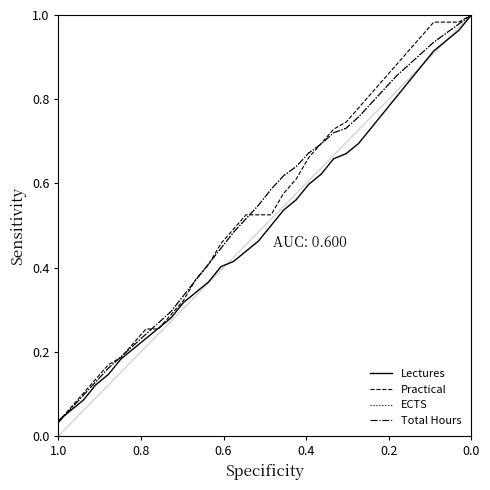

Which series has the widest spread of values?

ECTS